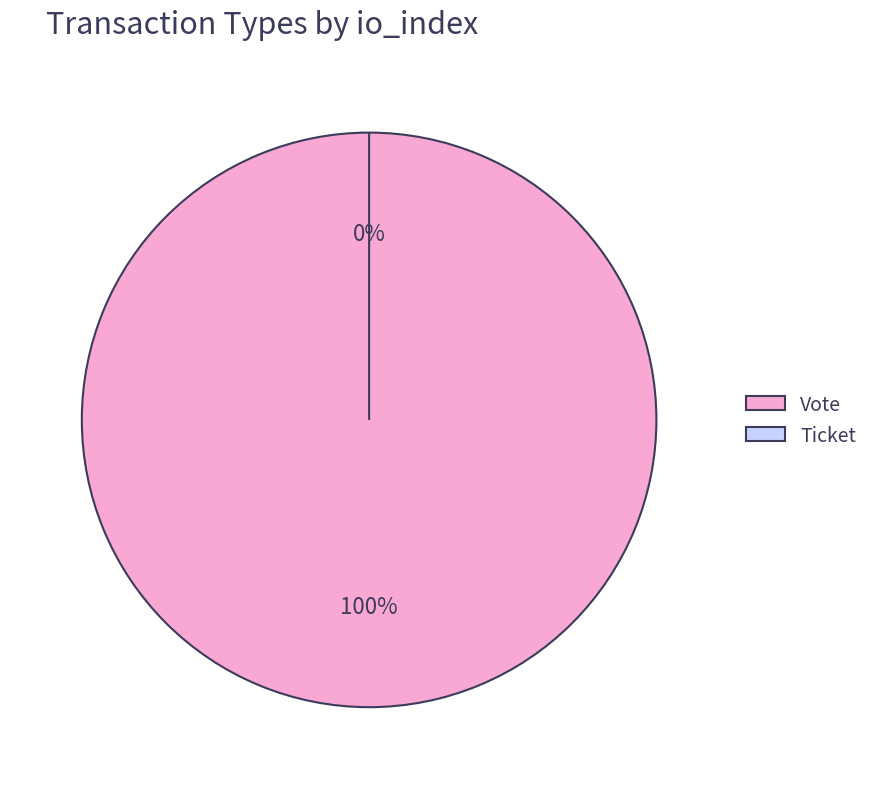

The Ticket slice represents 1% of the pie. True or false?

False